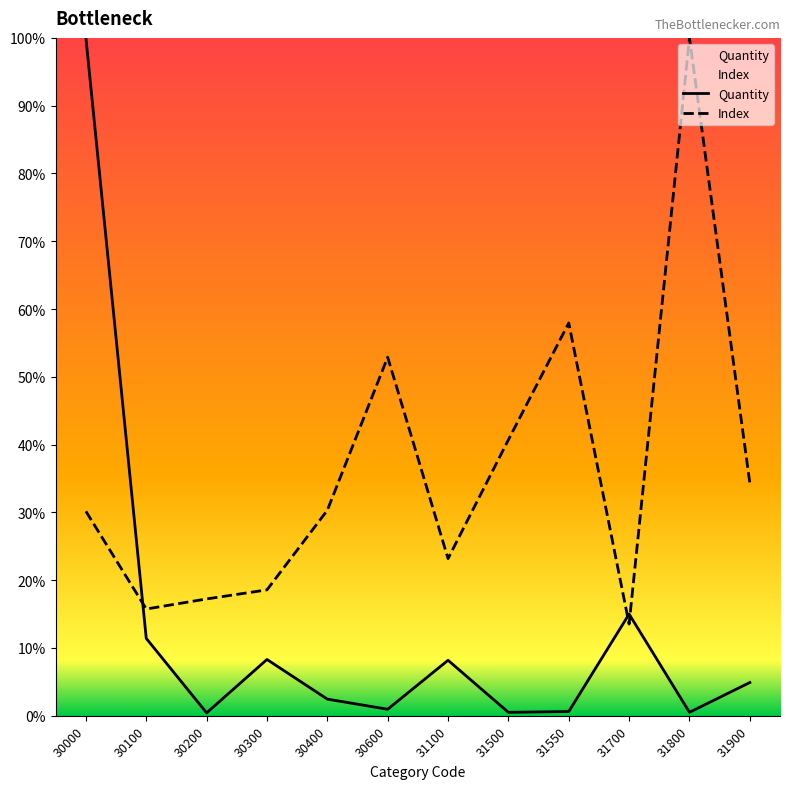

List the series in order of their overall mean, lowest first.

Quantity, Index